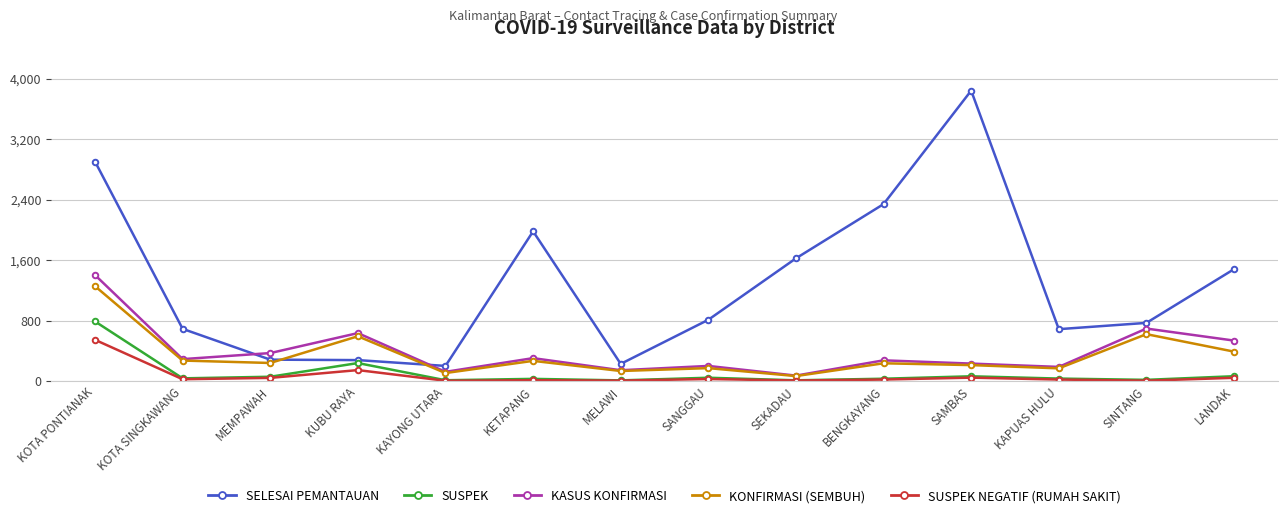

What is the label of the 7th point from the left?

MELAWI